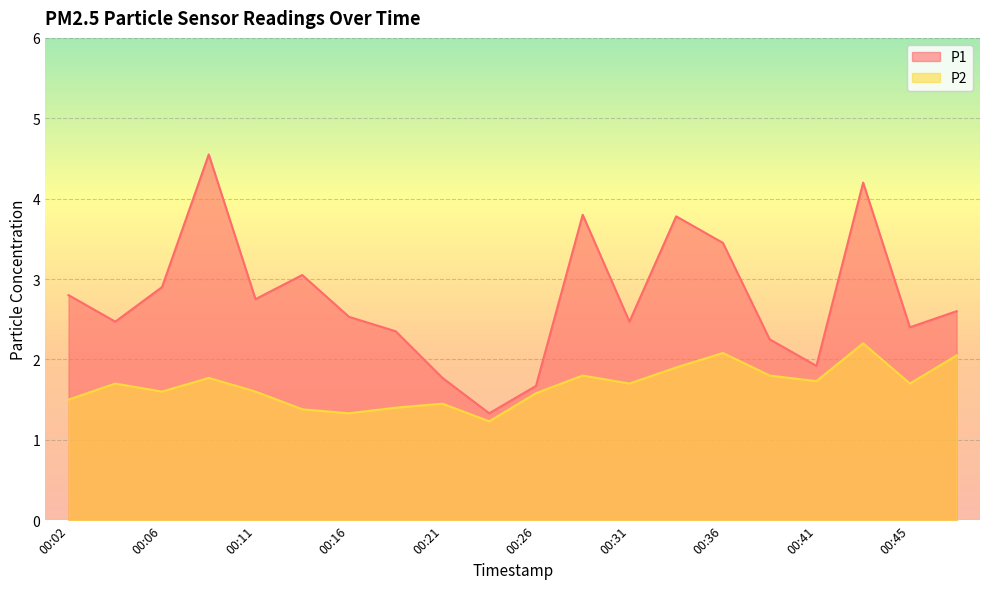

What is the maximum value shown in the chart?

4.5